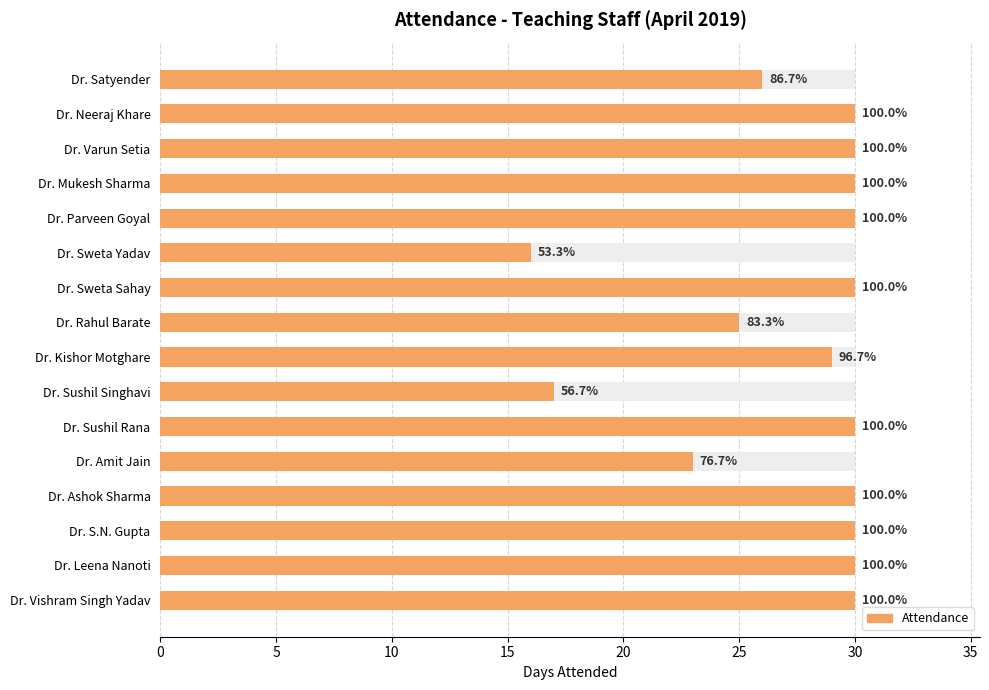

How many bars are there in total?

16